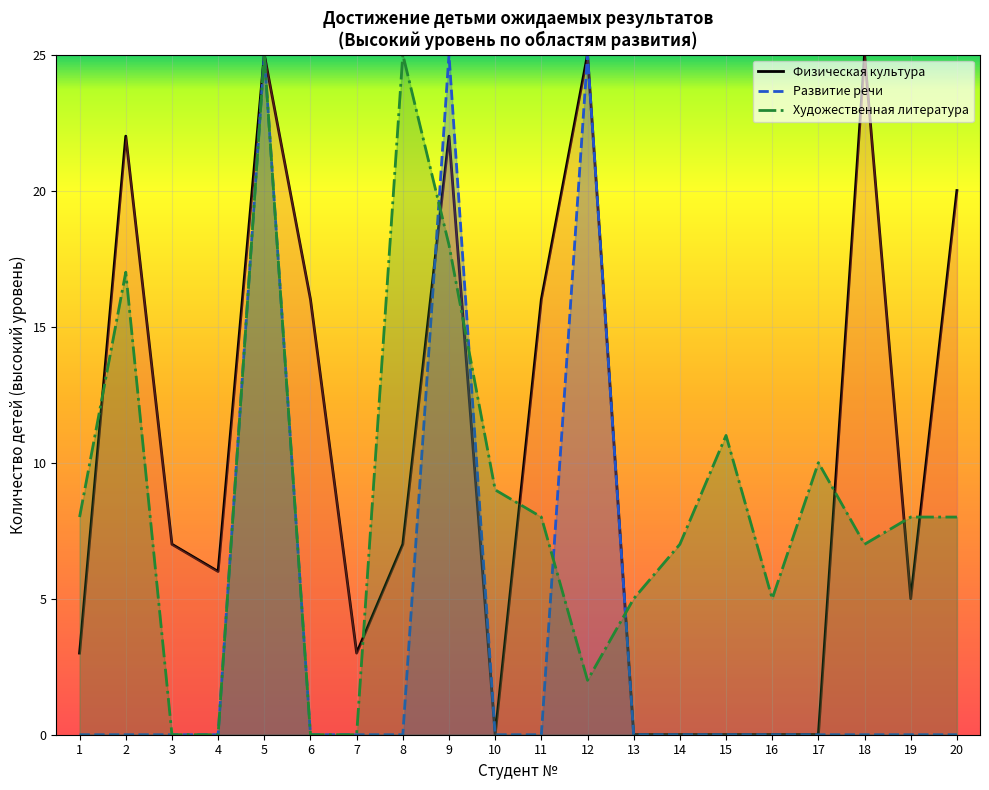

Rank the series by their maximum value, from lowest to highest.

Физическая культура, Развитие речи, Художественная литература